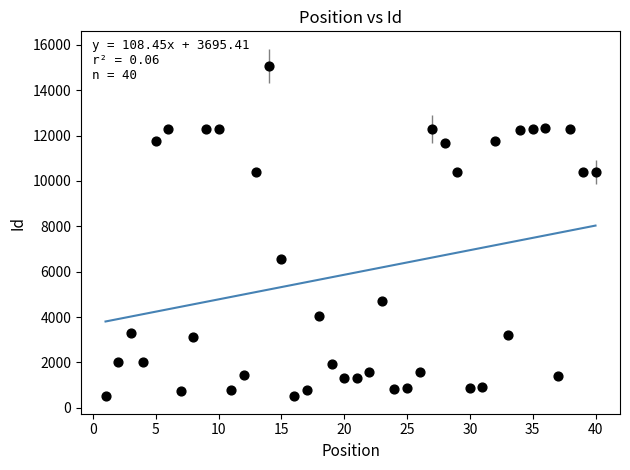

What Y value in the scatter plot is closest to 7803?

6581